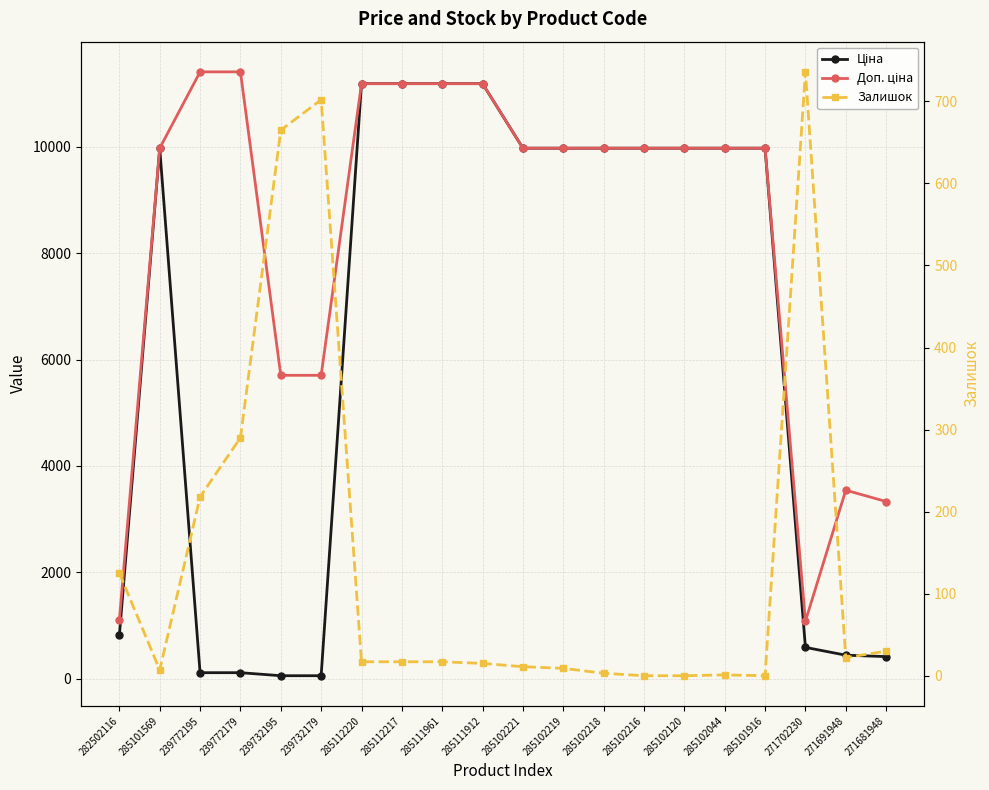

Is it true that Залишок equals 3.0 at 285102218?

True